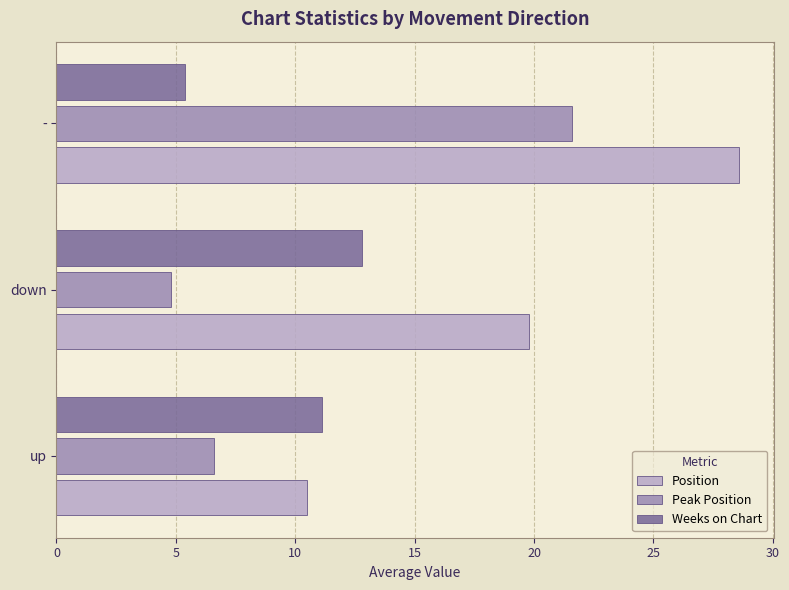

Between down and -, which series saw the biggest shift?

Peak Position